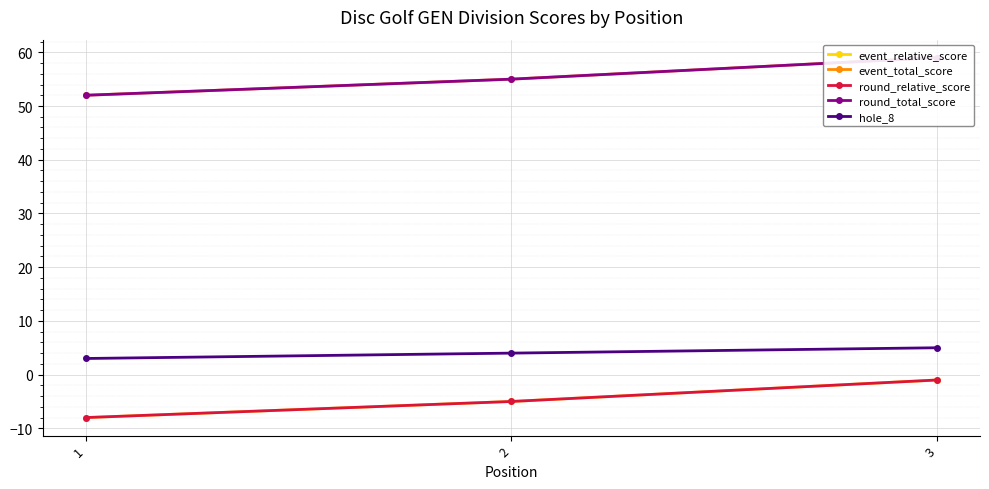

How many series are shown in this chart?

5